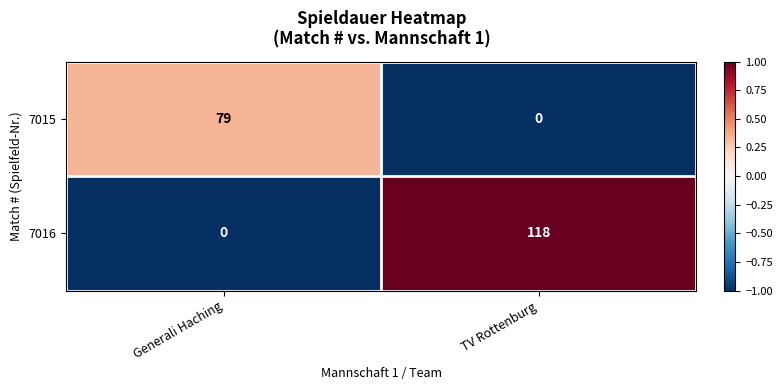

Which label corresponds to the largest value in the chart?

TV Rottenburg